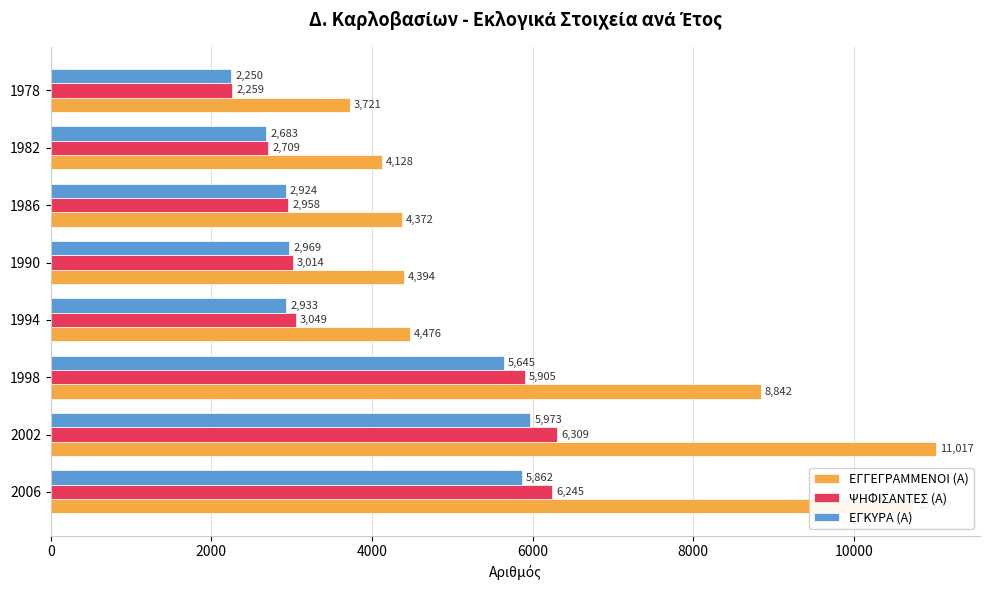

Which series has the widest spread of values?

ΕΓΓΕΓΡΑΜΜΕΝΟΙ (Α)